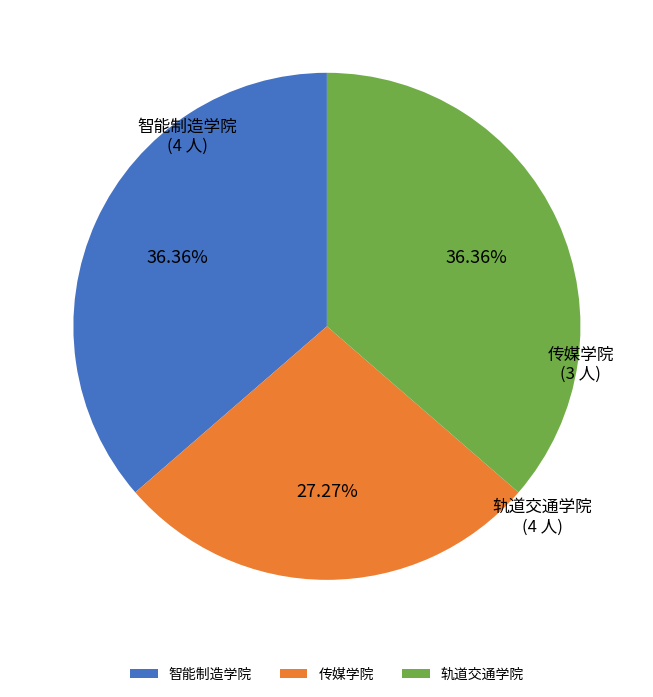

What is the ratio of the value at 智能制造学院 to the value at 传媒学院?

1.3